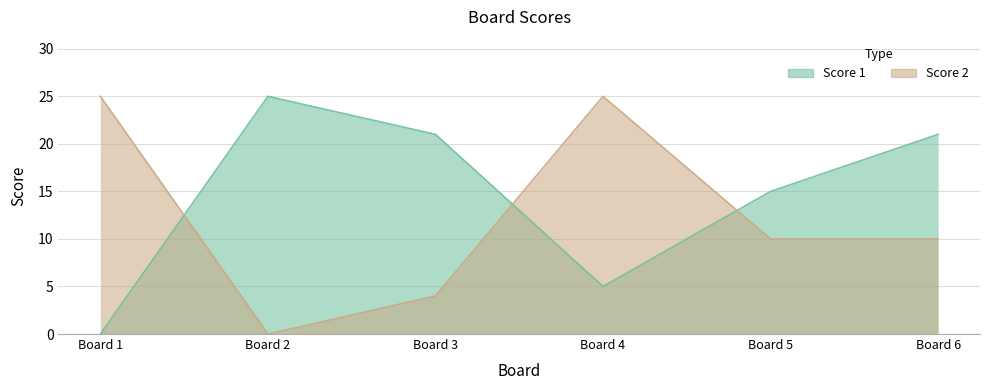

At which label does Score 1 reach its peak?

Board 2